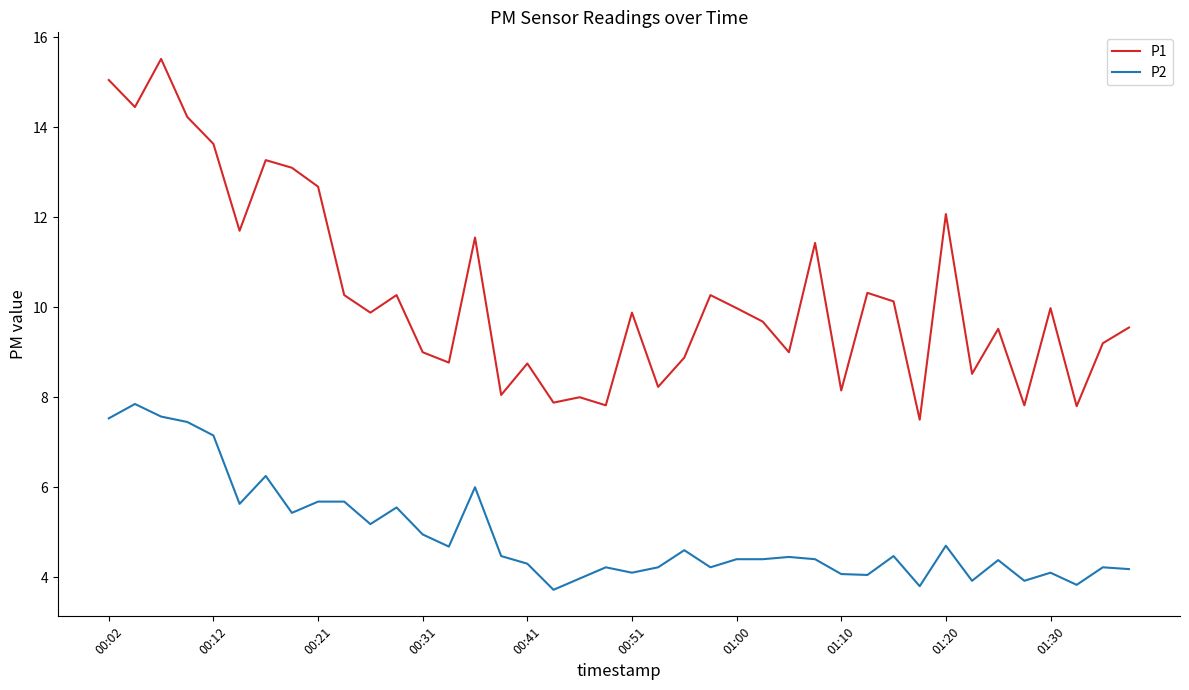

What is the sum of all P2 values?

197.7